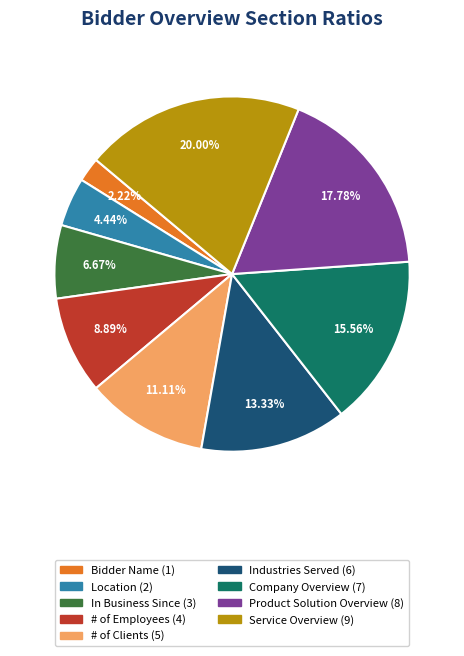

Rank the categories by value from highest to lowest.

Service Overview, Product Solution Overview, Company Overview, Industries Served, # of Clients, # of Employees, In Business Since, Location, Bidder Name